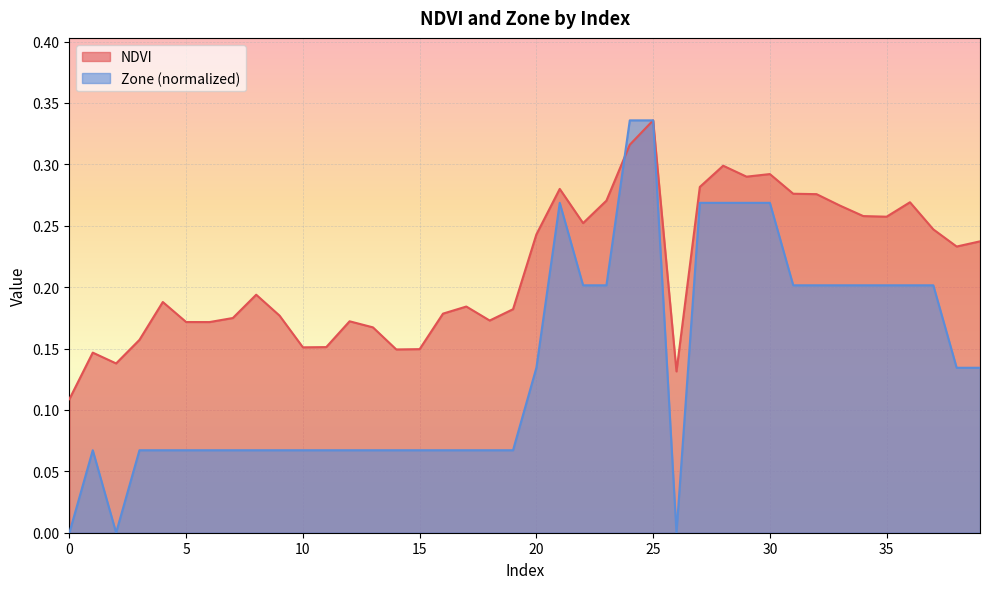

After their last crossing, which series has the higher values: Zone or NDVI?

Zone